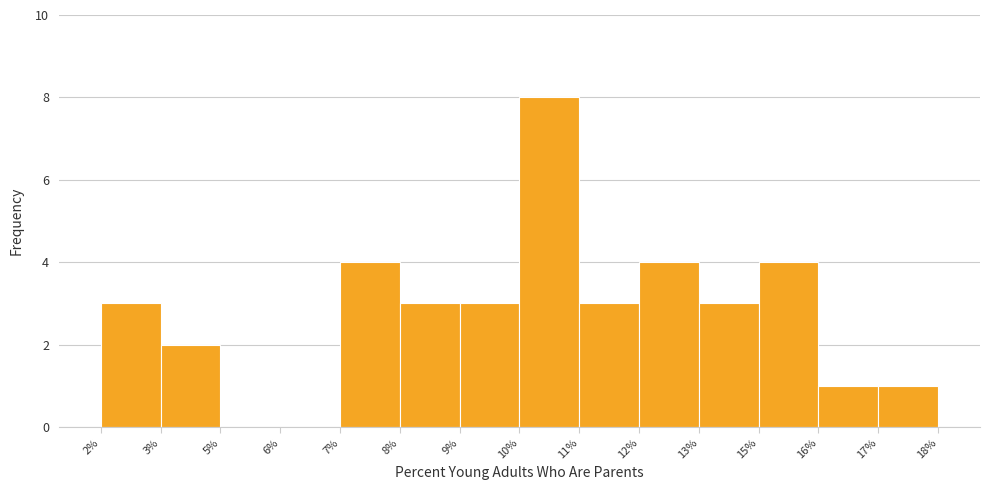

Reading right to left, what are all the values shown in this chart?

17%=1	16%=1	15%=4	13%=3	12%=4	11%=3	10%=8	9%=3	8%=3	7%=4	6%=0	5%=0	3%=2	2%=3